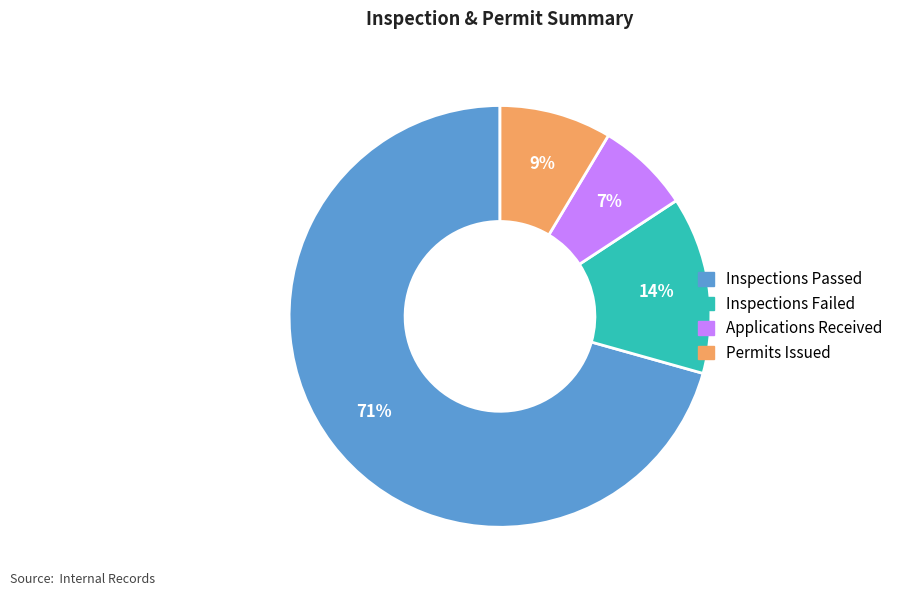

Is it true that Inspections Failed is 19% of the pie?

False